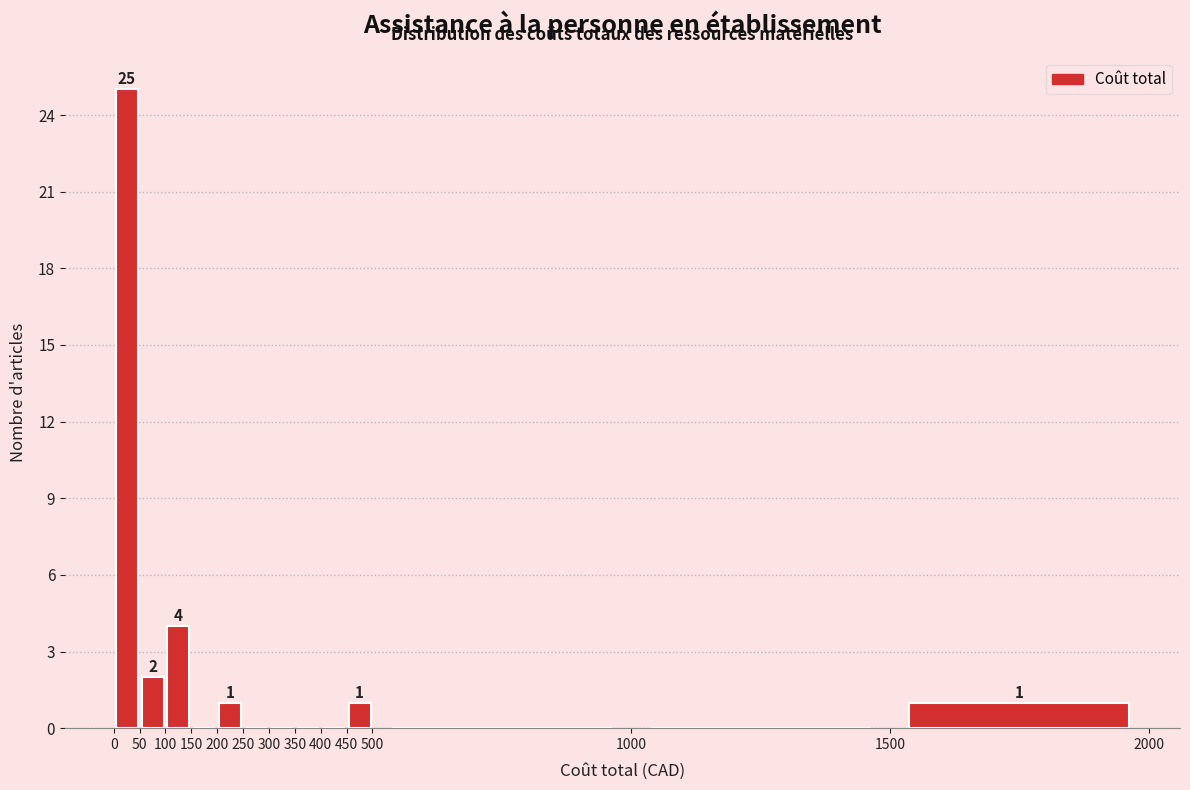

Which range on the x-axis has the tallest bar?

0 to 50